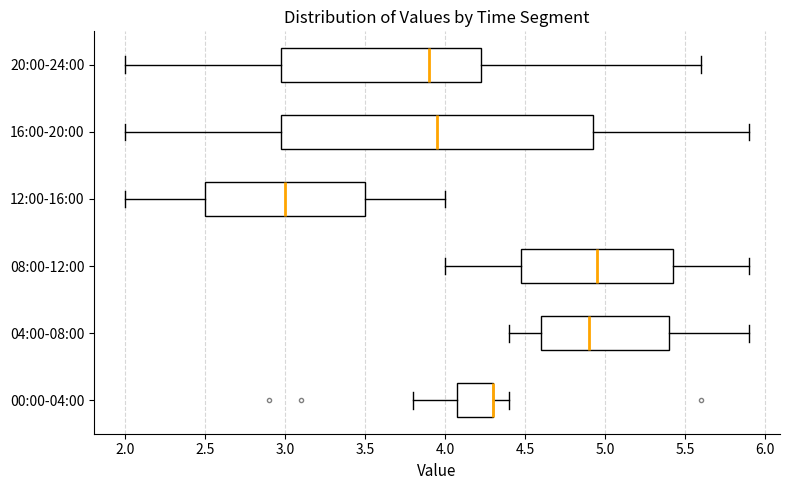

Comparing the boxes themselves (not the whiskers), which one is the widest?

16:00-20:00